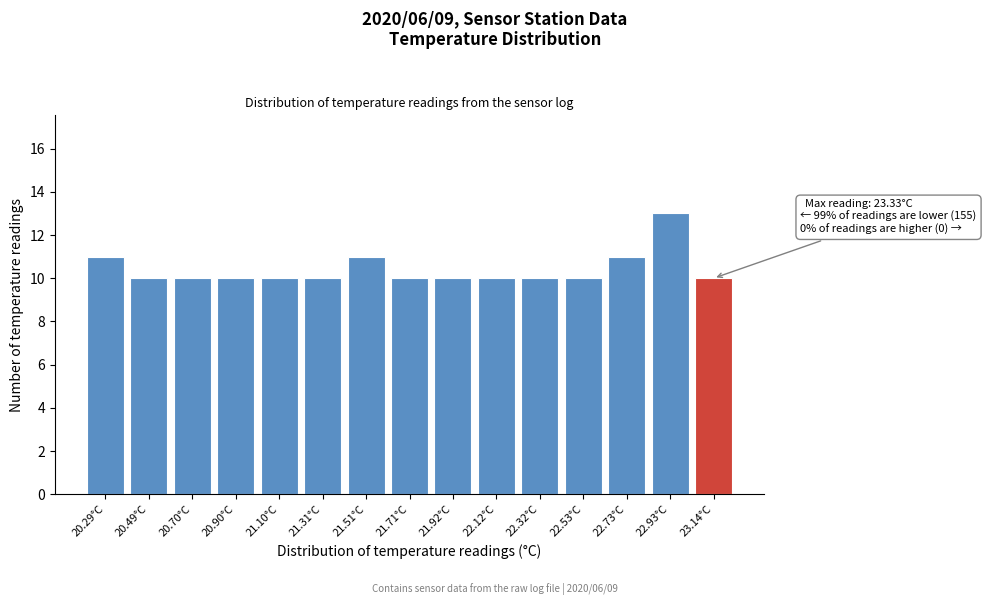

Reading left to right, extract all data points from this chart.

20.29°C=11	20.49°C=10	20.70°C=10	20.90°C=10	21.10°C=10	21.31°C=10	21.51°C=11	21.71°C=10	21.92°C=10	22.12°C=10	22.32°C=10	22.53°C=10	22.73°C=11	22.93°C=13	23.14°C=10